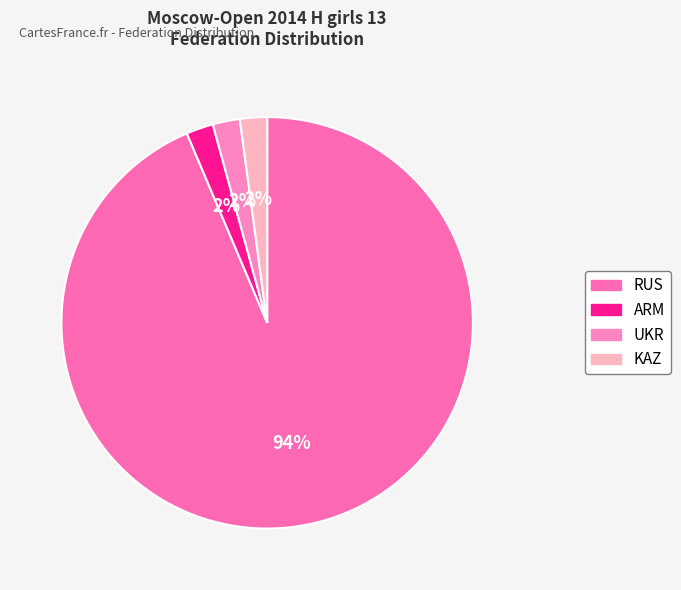

True or false: RUS accounts for 94% of the total.

True